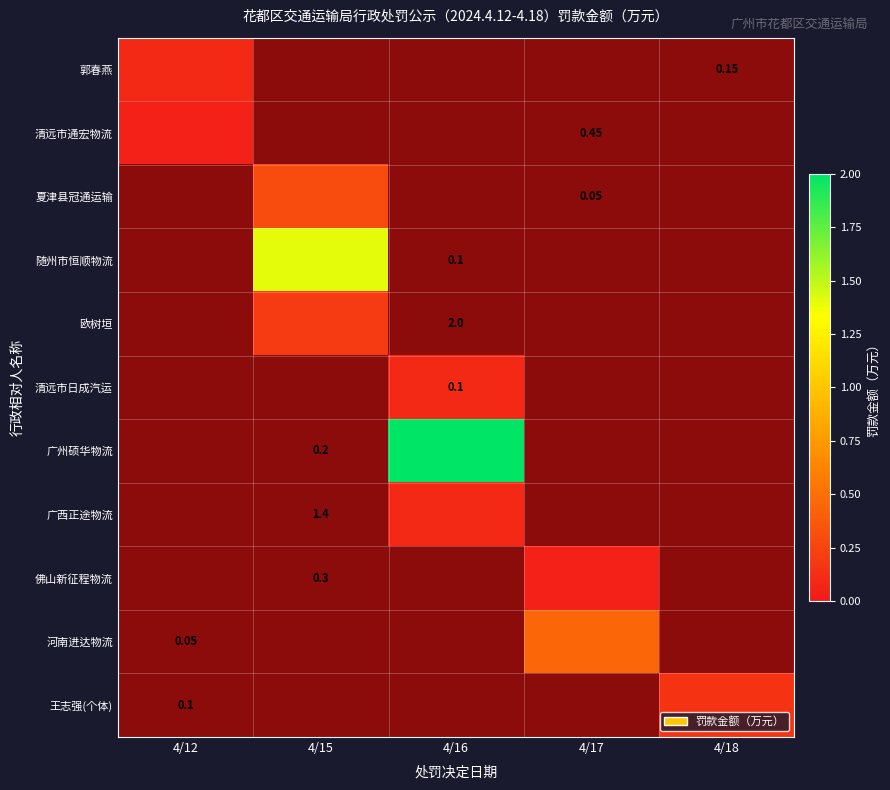

Between 4/12 and 4/17, which series saw the biggest shift?

河南进达物流